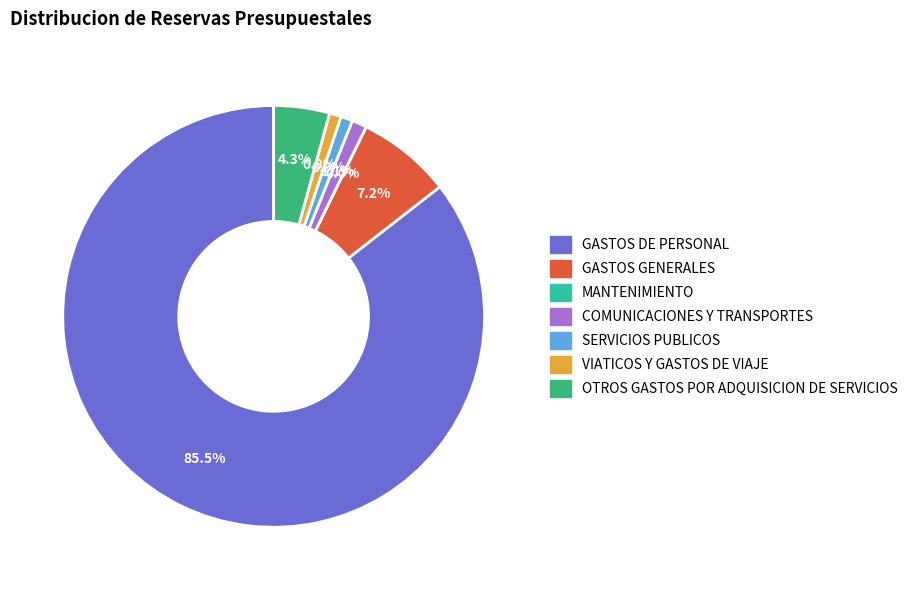

Is there any slice that represents more than half of the pie?

Yes